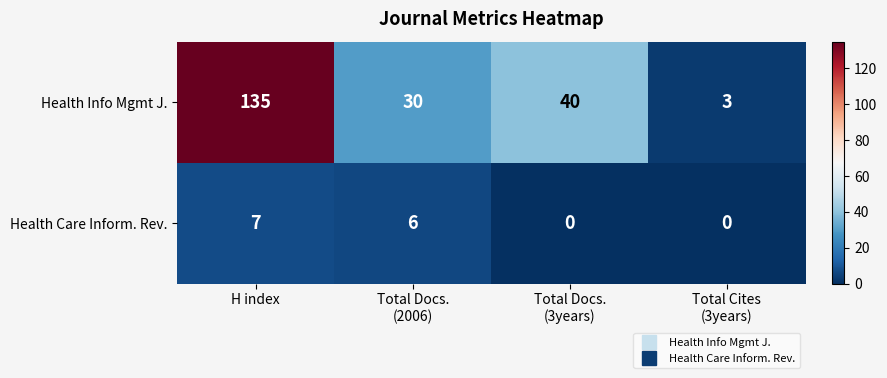

How many Health Care Inform. Rev. values are between 0 and 7?

4